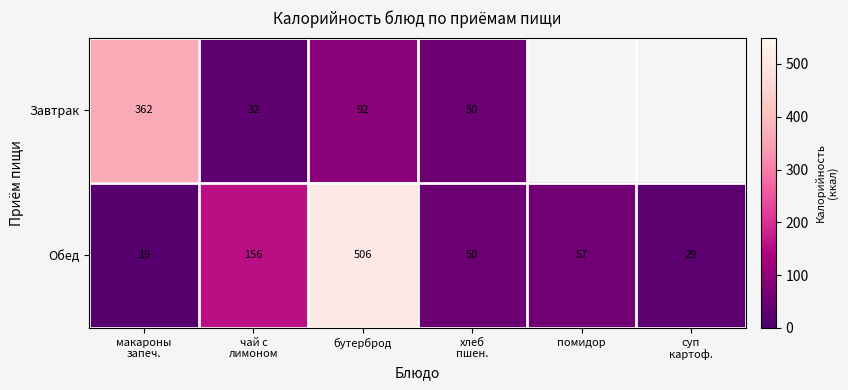

The value of Обед at помидор is 57. True or false?

True